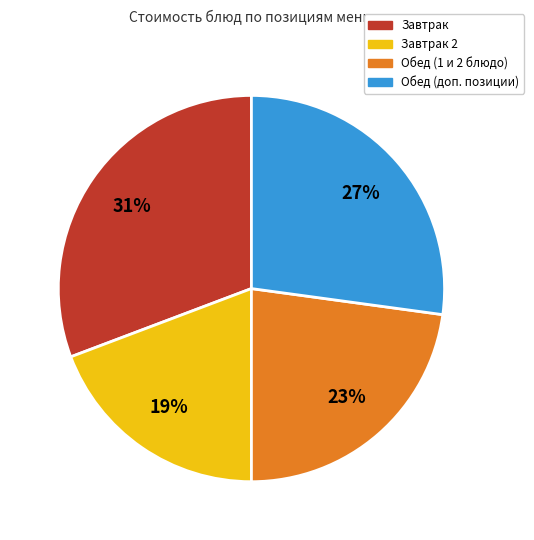

Which slice is the smallest?

Завтрак 2